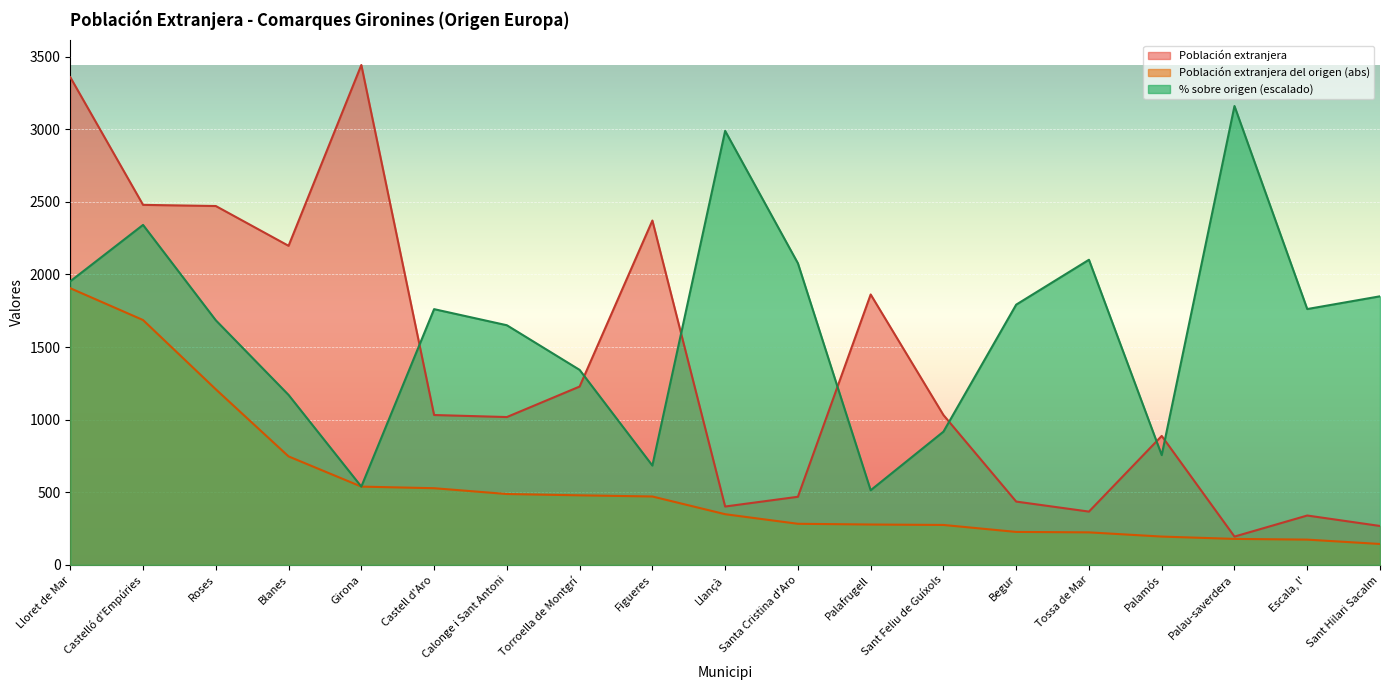

What is the approximate value of Población extranjera at Castelló d'Empúries?

2479.0